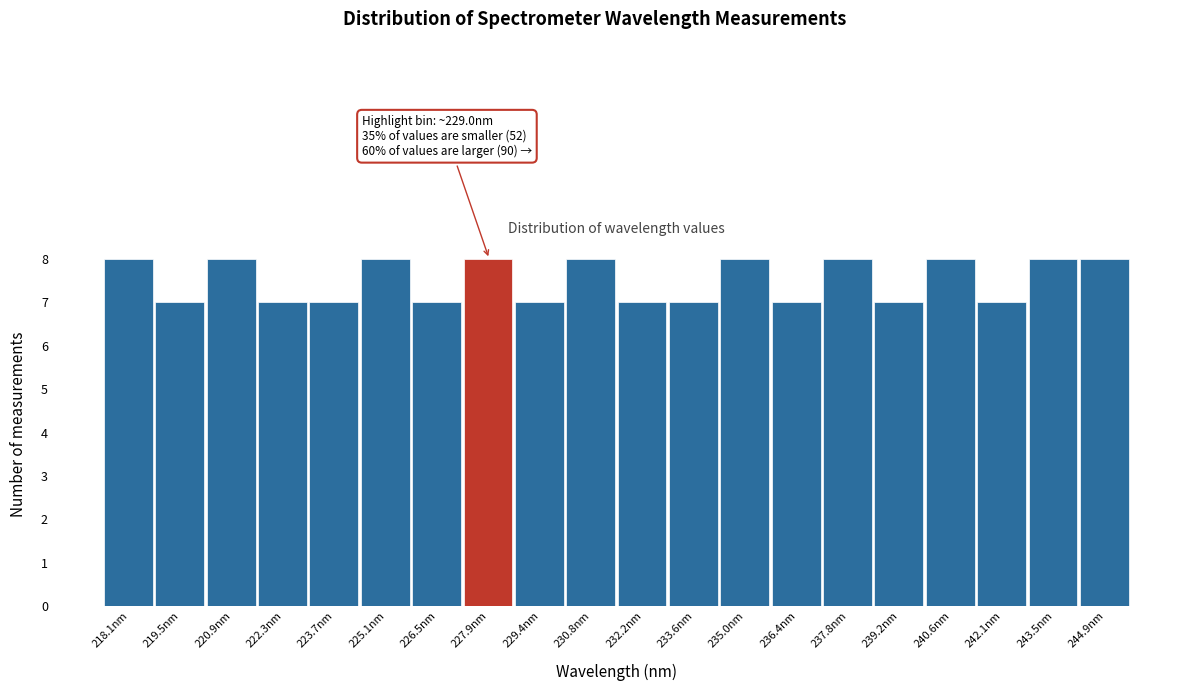

Reading right to left, extract all data points from this chart.

8	8	7	8	7	8	7	8	7	7	8	7	8	7	8	7	7	8	7	8